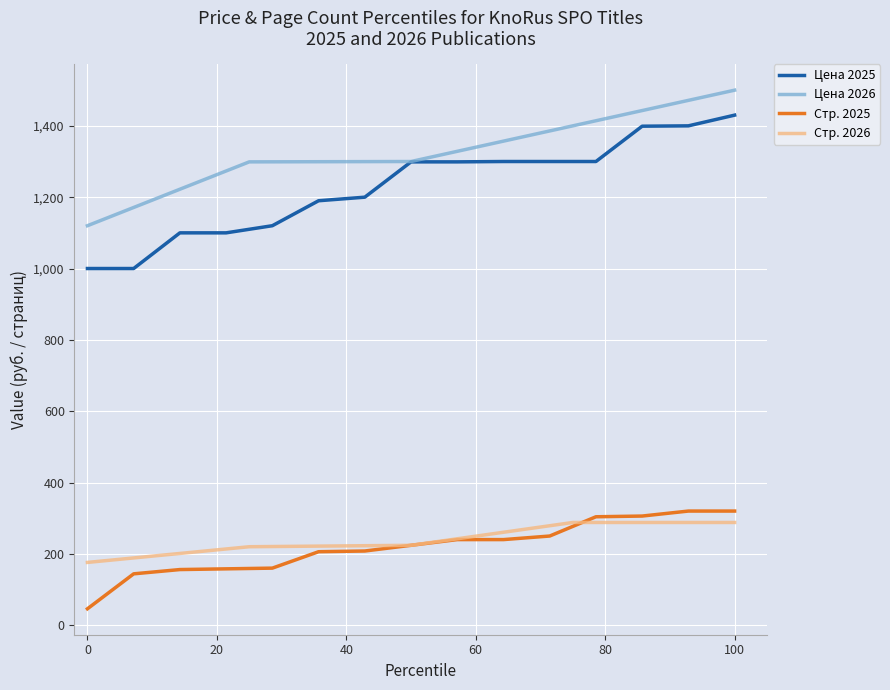

True or false: Цена 2025 and Стр. 2025 cross at least once.

False